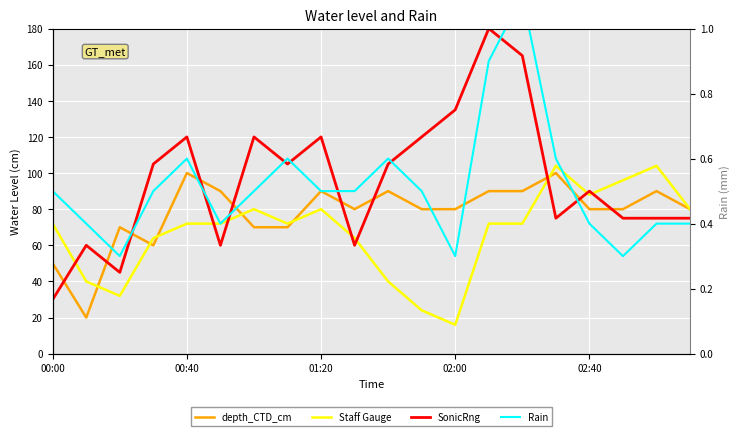

Which category has the lowest value in the SonicRng series?

00:00